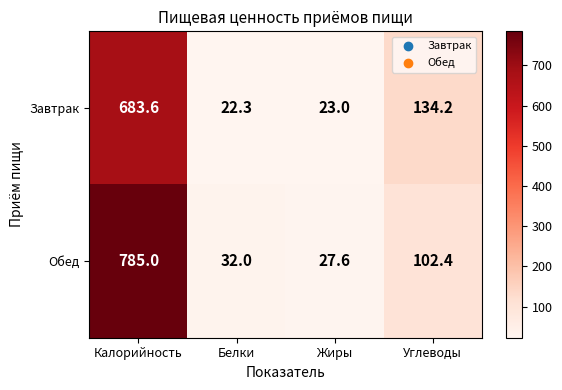

What is the difference between the Обед values at Белки and Жиры?

4.4